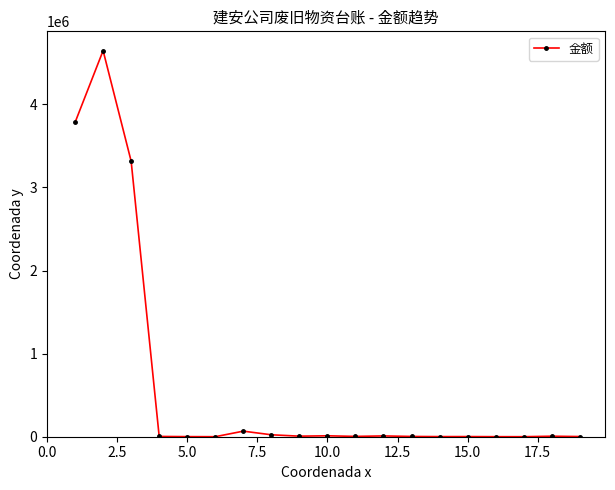

What is the difference between the maximum and second lowest values?

4646234.4